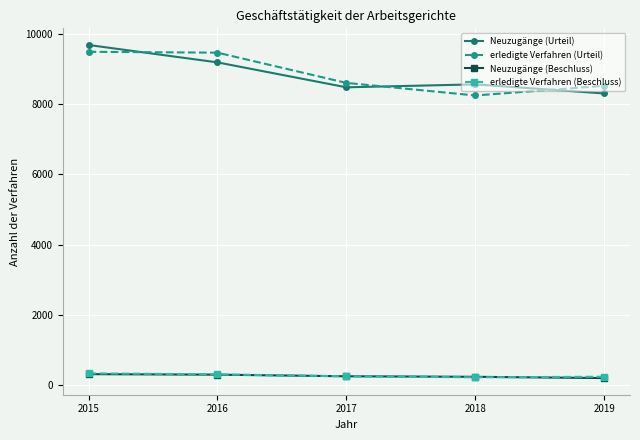

Count the Neuzugänge (Beschluss) values in the range 228 to 289.

3